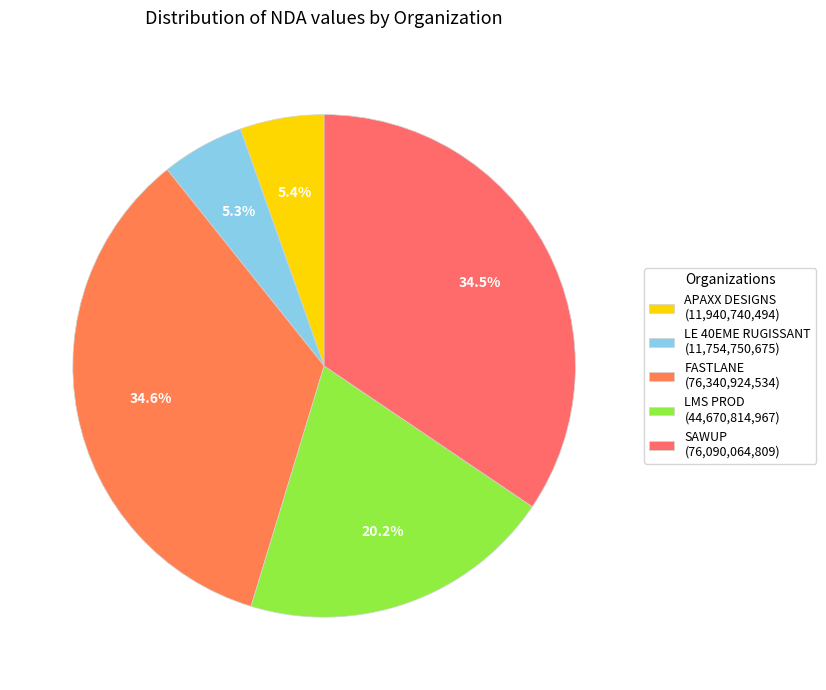

To the nearest percent, what percentage of the pie is LMS PROD?

20%